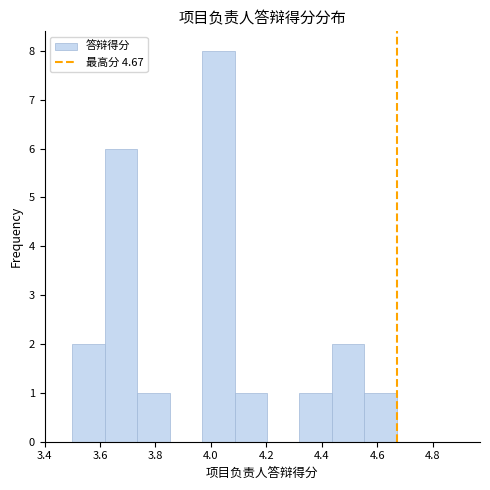

Over which range of the x-axis is the bar tallest?

3.96 to 4.08